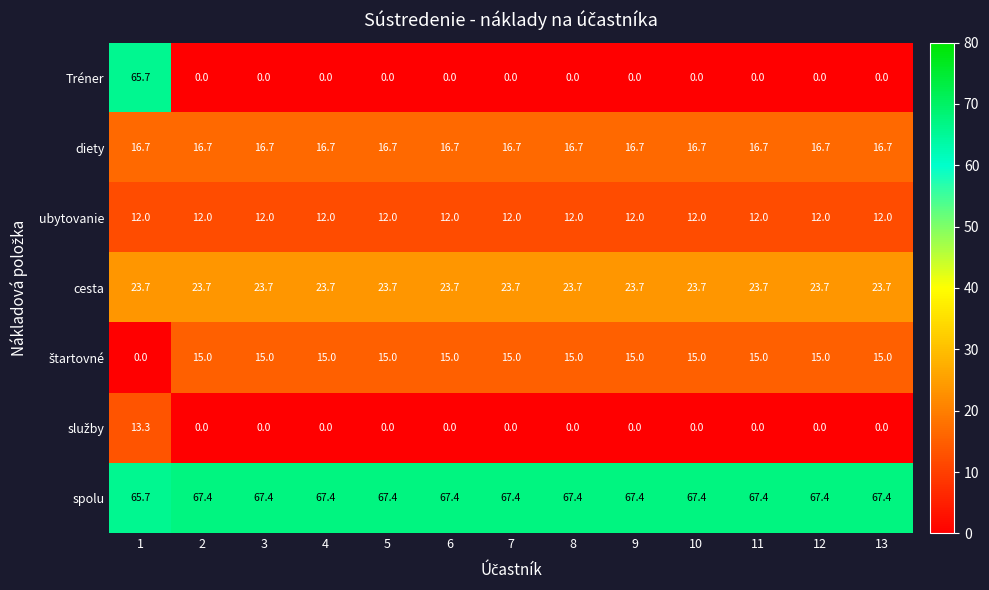

What is the total value across all series at 12?

134.8